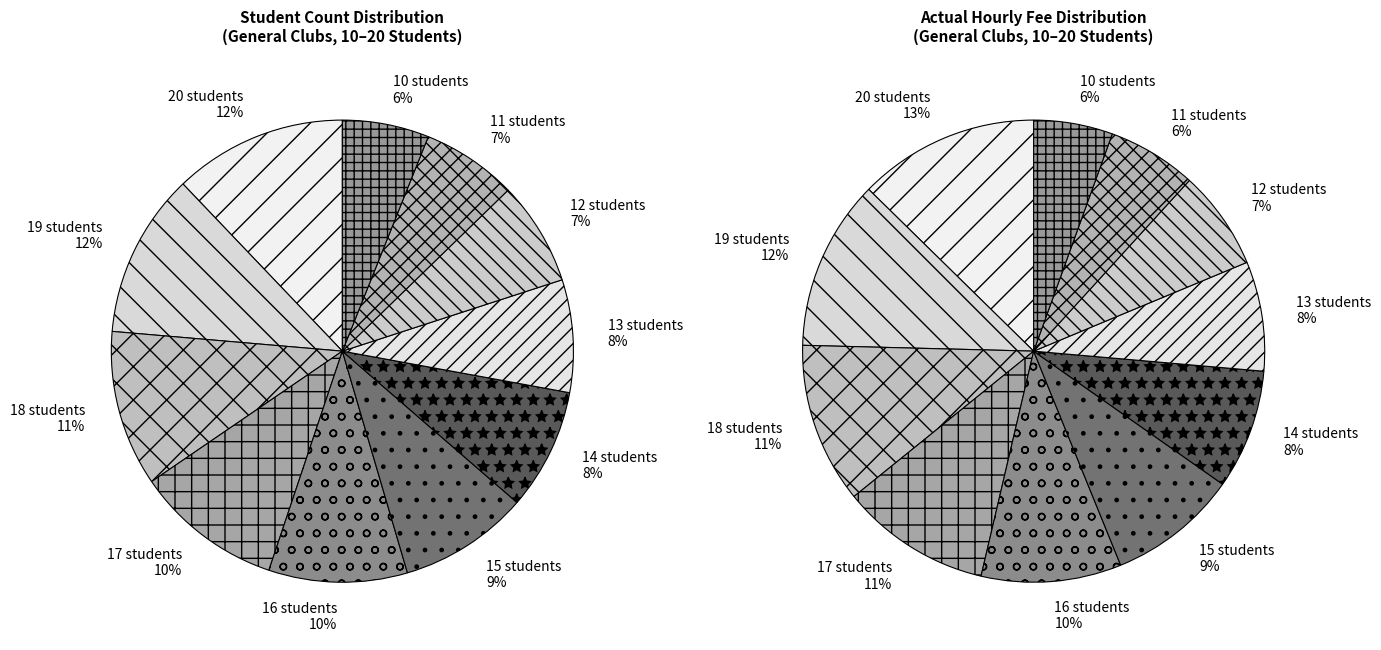

Between 12 and 16, which is larger?

16